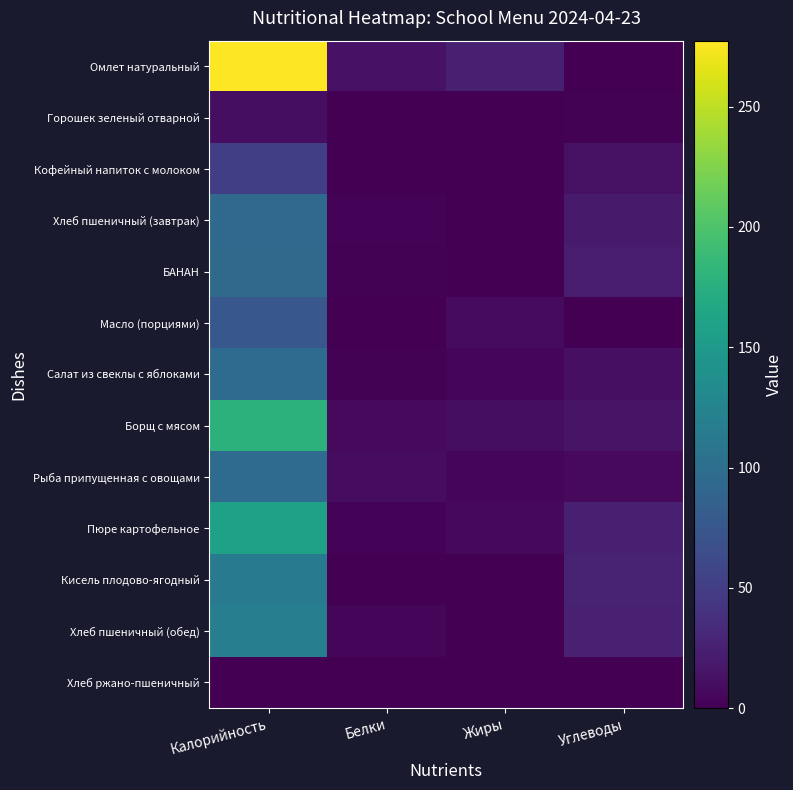

Reading left to right, list all the values displayed in this chart.

Омлет натуральный: Калорийность=277.4	Белки=13.5	Жиры=24.5	Углеводы=0.9
Горошек зеленый отварной: Калорийность=10.0	Белки=0.8	Жиры=0.1	Углеводы=1.6
Кофейный напиток с молоком: Калорийность=51.1	Белки=0.3	Жиры=0.0	Углеводы=12.5
Хлеб пшеничный (завтрак): Калорийность=94.7	Белки=3.1	Жиры=0.2	Углеводы=20.1
БАНАН: Калорийность=96.0	Белки=1.5	Жиры=0.5	Углеводы=21.0
Масло (порциями): Калорийность=75.0	Белки=0.1	Жиры=8.3	Углеводы=0.1
Салат из свеклы с яблоками: Калорийность=96.5	Белки=1.1	Жиры=5.2	Углеводы=11.2
Борщ с мясом: Калорийность=178.0	Белки=6.7	Жиры=10.0	Углеводы=15.0
Рыба припущенная с овощами: Калорийность=97.0	Белки=9.3	Жиры=3.6	Углеводы=7.0
Пюре картофельное: Калорийность=158.4	Белки=3.0	Жиры=5.5	Углеводы=24.0
Кисель плодово-ягодный: Калорийность=112.8	Белки=0.0	Жиры=0.0	Углеводы=28.0
Хлеб пшеничный (обед): Калорийность=118.4	Белки=3.8	Жиры=0.3	Углеводы=25.0
Хлеб ржано-пшеничный: Калорийность=0.0	Белки=0.0	Жиры=0.0	Углеводы=0.0